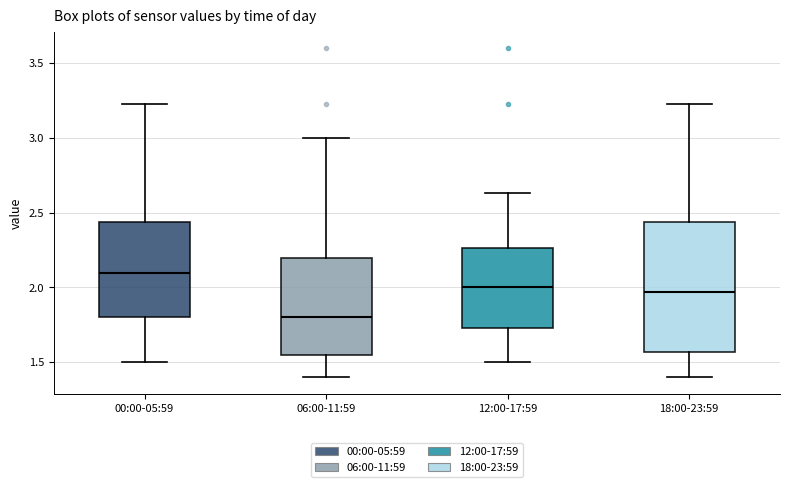

Reading left to right, transcribe this box plot: for each box, give where its median line is, the range the box spans, and where its two whiskers end, as read against the y-axis. The values are not printed on the chart, so give them approximately, as read against the axis.

00:00-05:59: median 2.10, box 1.80 to 2.45, whiskers 1.50 to 3.25
06:00-11:59: median 1.80, box 1.55 to 2.20, whiskers 1.40 to 3.00
12:00-17:59: median 2.00, box 1.75 to 2.25, whiskers 1.50 to 2.65
18:00-23:59: median 1.95, box 1.55 to 2.45, whiskers 1.40 to 3.25